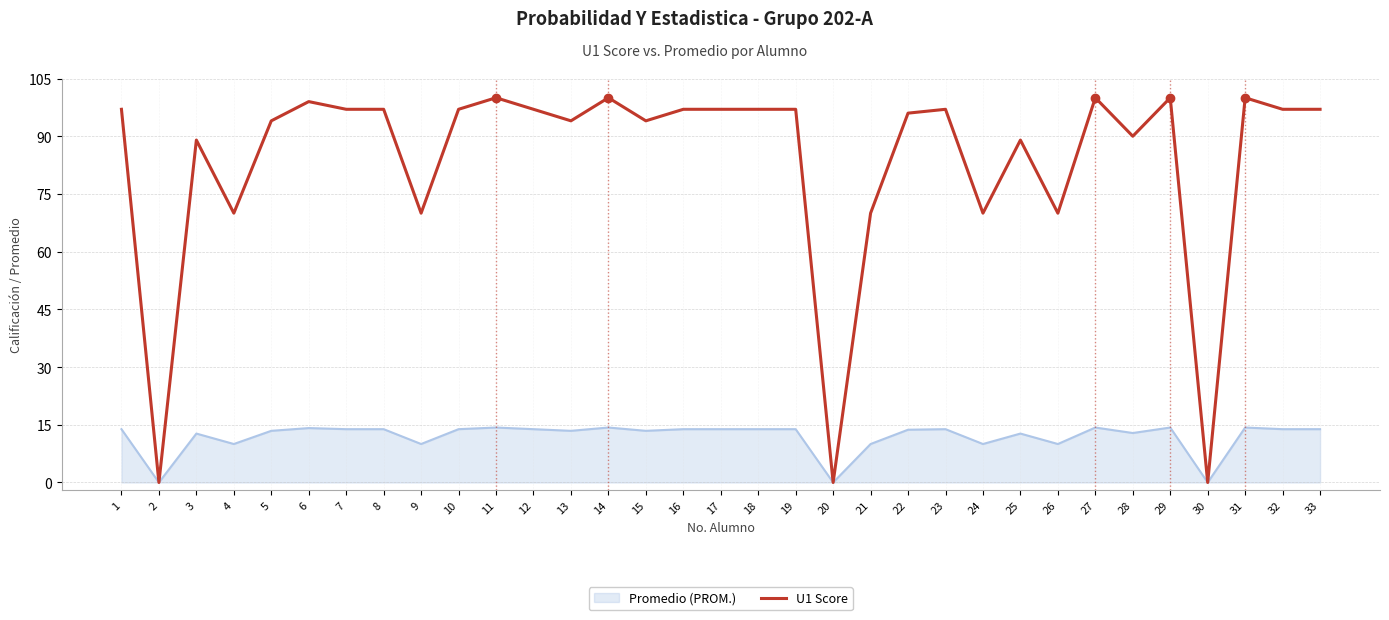

What is the maximum value shown in the chart?

100.0